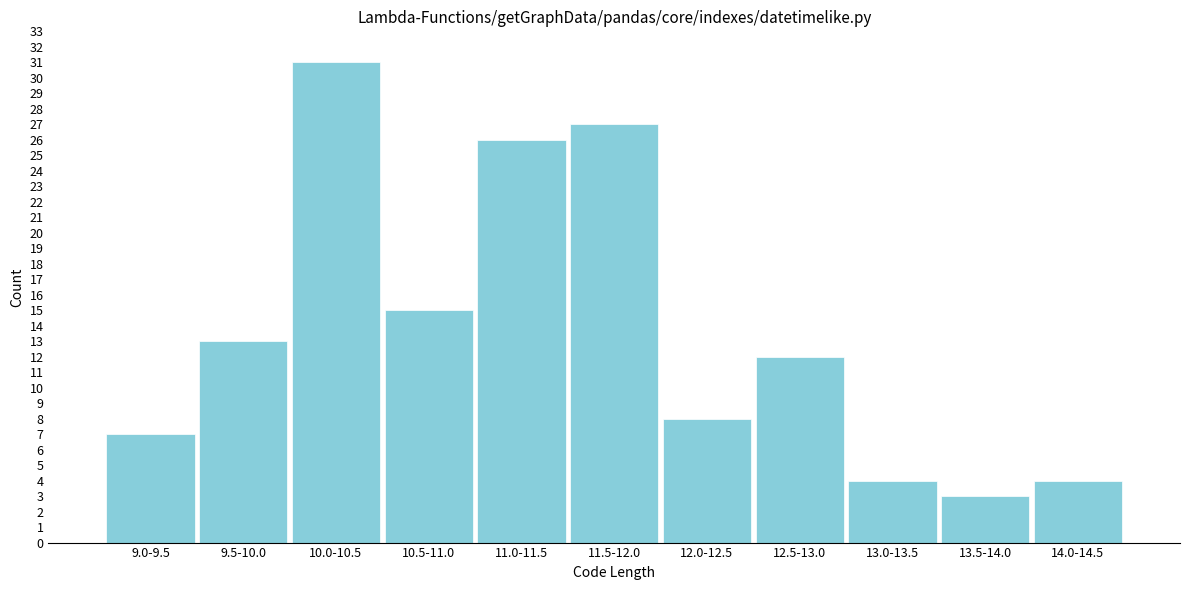

Reading right to left, what are all the values shown in this chart?

4	3	4	12	8	27	26	15	31	13	7